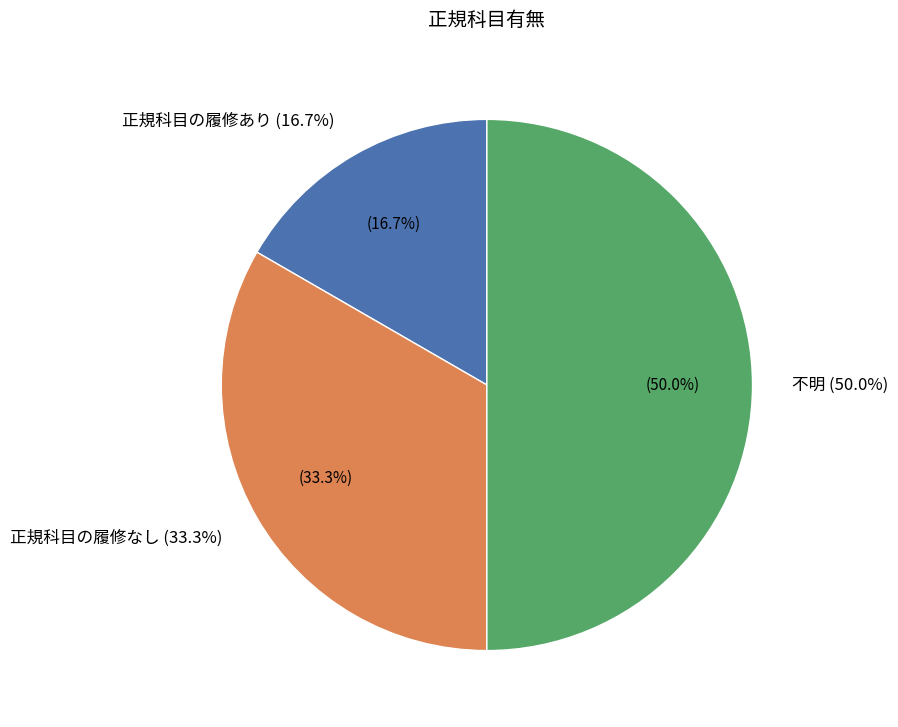

What is the smallest slice in the pie chart?

正規科目の履修あり